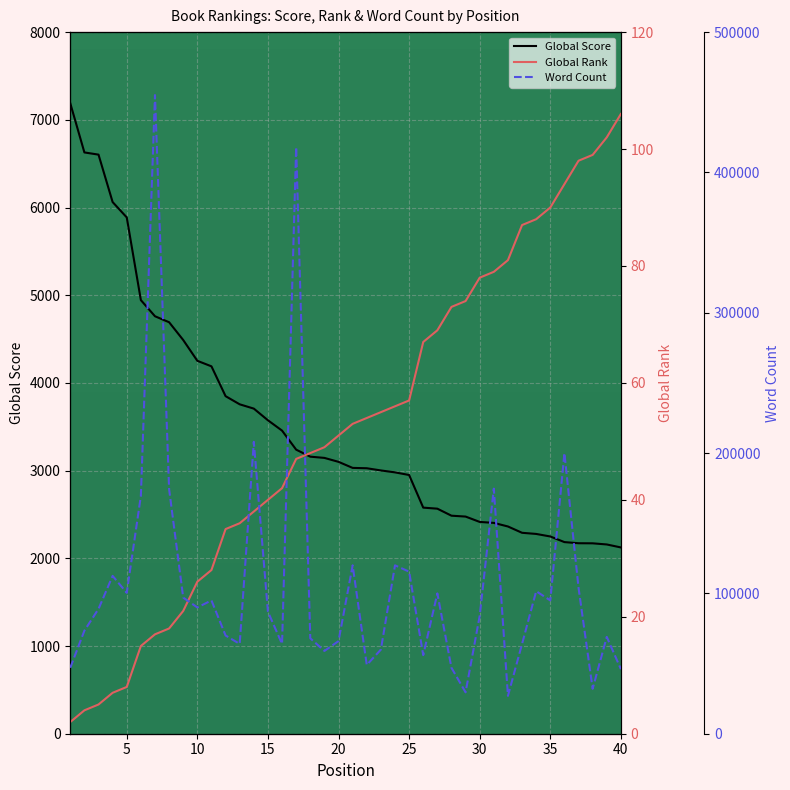

True or false: Global Rank and Global Score cross at least once.

False